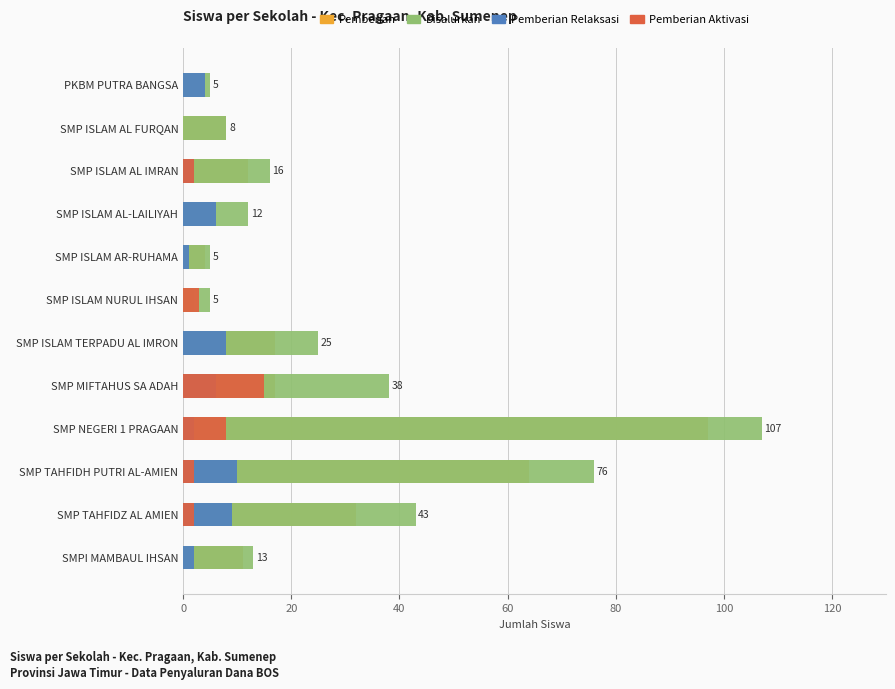

Which series has the largest total across all categories?

Disalurkan